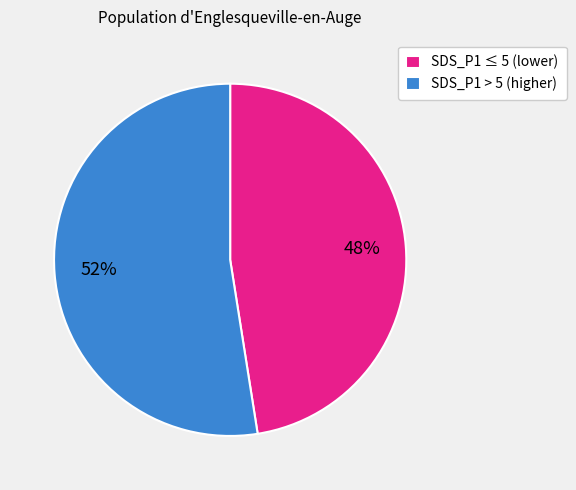

Rank the categories by value from highest to lowest.

SDS_P1 > 5 (higher), SDS_P1 ≤ 5 (lower)